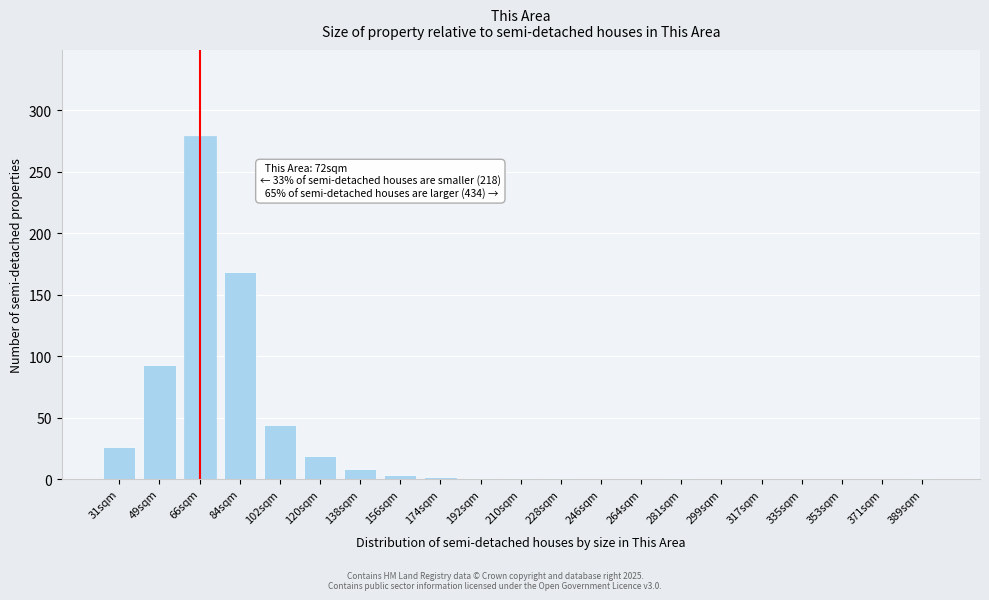

Is it true that the value at 120sqm is 19?

True